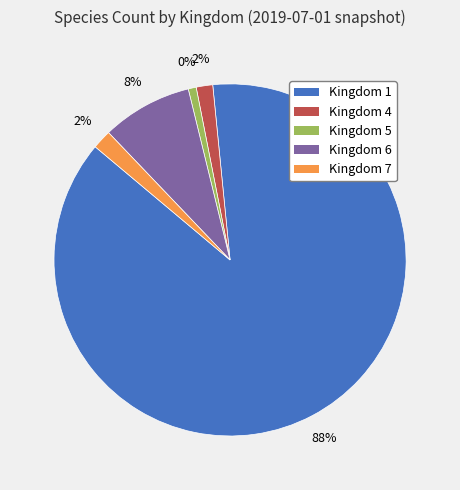

How many segments does this pie chart have?

5